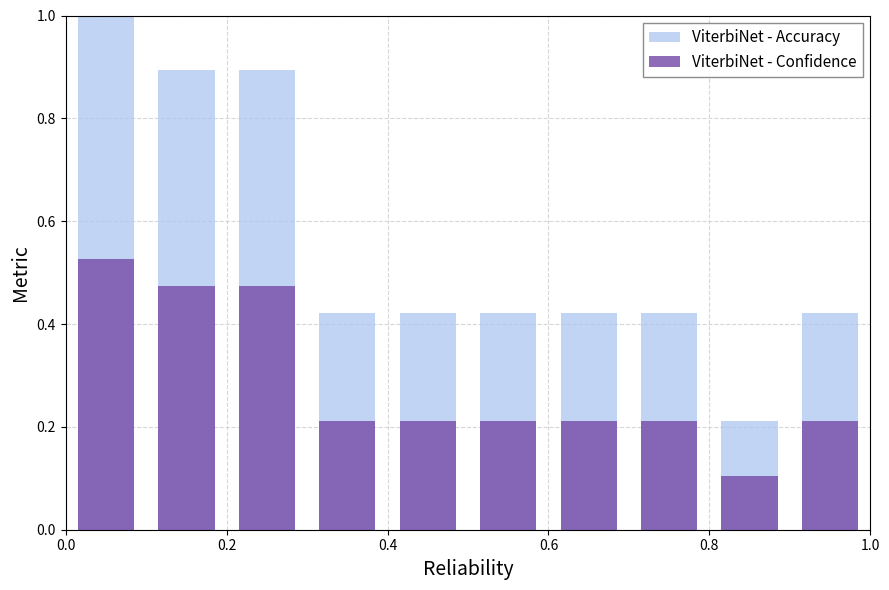

Reading left to right, what are all the values shown in this chart?

ViterbiNet - Accuracy: 1.0	0.9	0.9	0.4	0.4	0.4	0.4	0.4	0.2	0.4
ViterbiNet - Confidence: 0.5	0.5	0.5	0.2	0.2	0.2	0.2	0.2	0.1	0.2